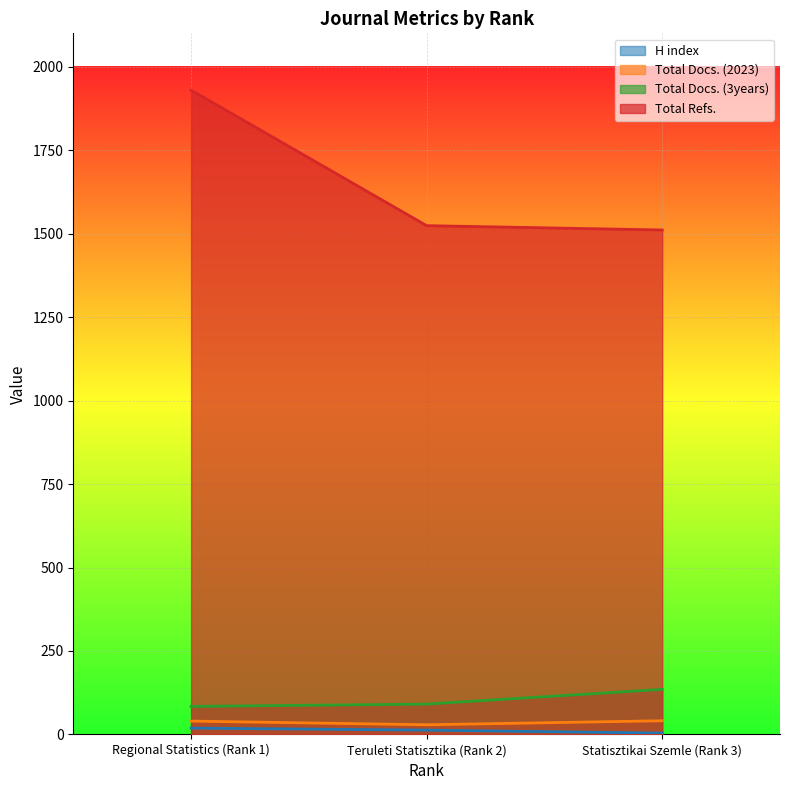

Rank the series at Regional Statistics (Rank 1) from highest to lowest value.

Total Refs., Total Docs. (3years), Total Docs. (2023), H index